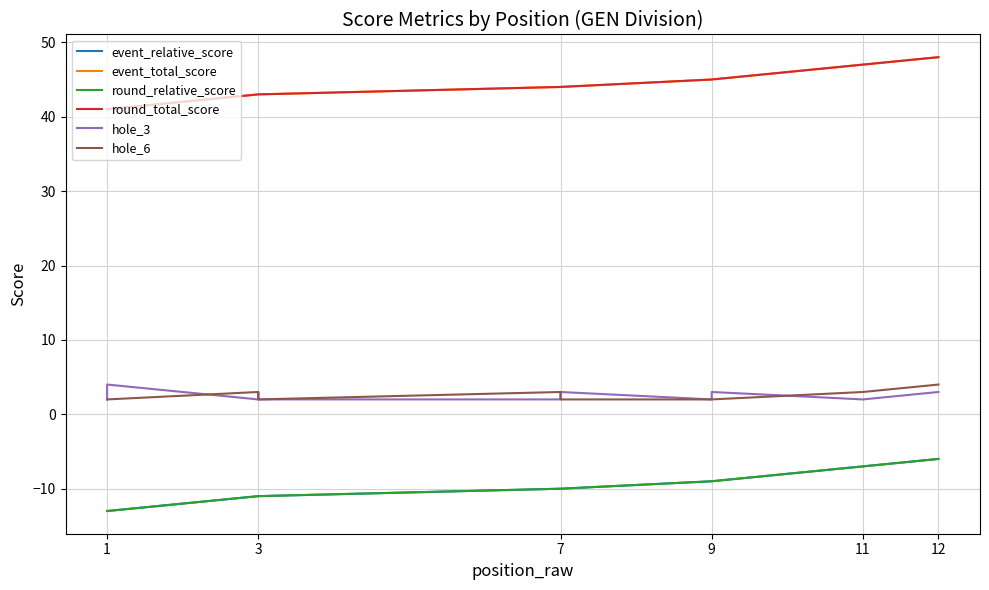

Which series has the widest spread of values?

event_relative_score